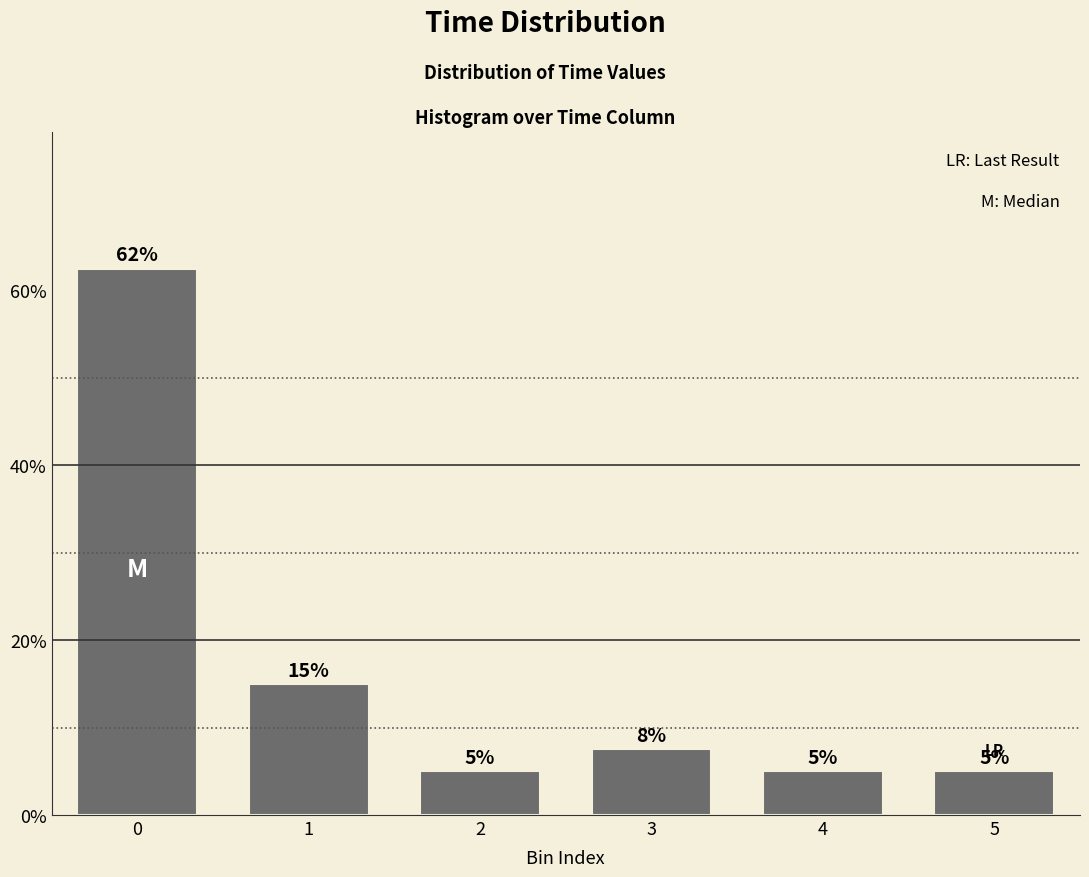

What is the approximate value at 2?

5.0